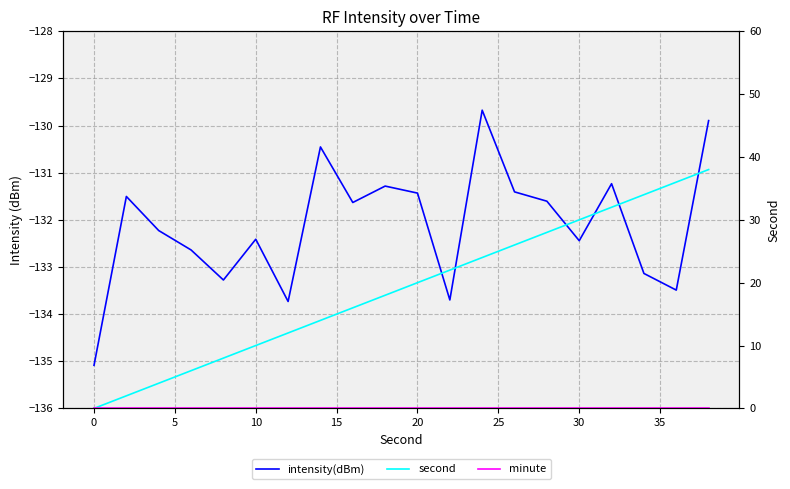

Rank the series by their maximum value, from highest to lowest.

second, minute, intensity(dBm)